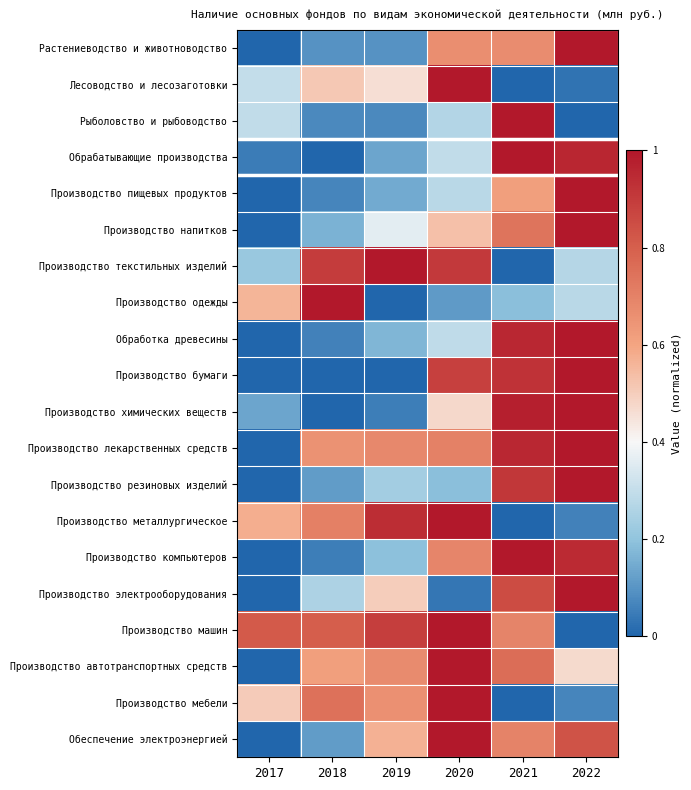

At how many categories does at least one series exceed 0?

6